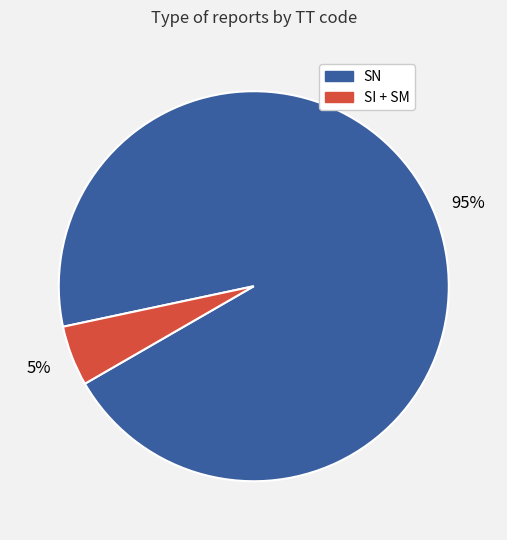

To the nearest percent, what is the difference between the largest and smallest slice percentages?

90%